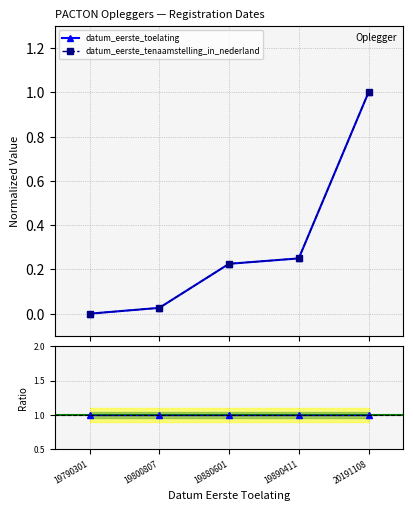

Between 19790301 and 19890411, which is larger?

19890411